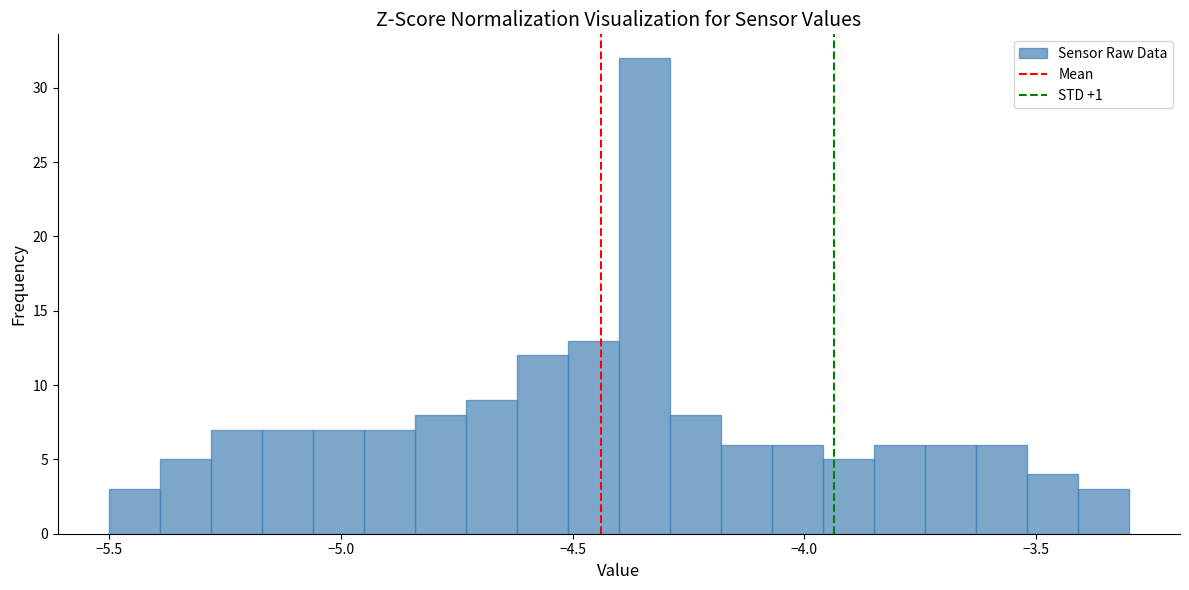

Read against the x-axis, roughly where is the centre of the tallest bar?

-4.35